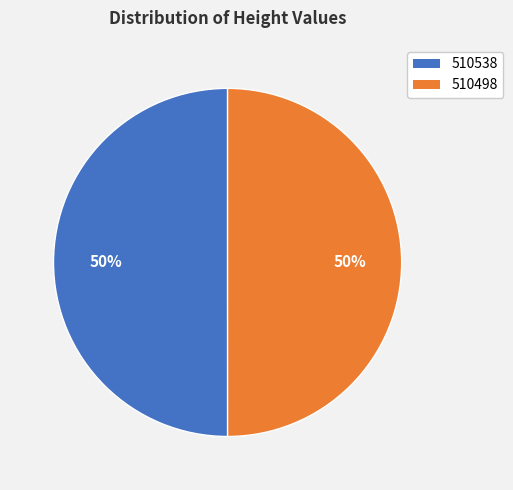

Is it true that 510538 is 50% of the pie?

True